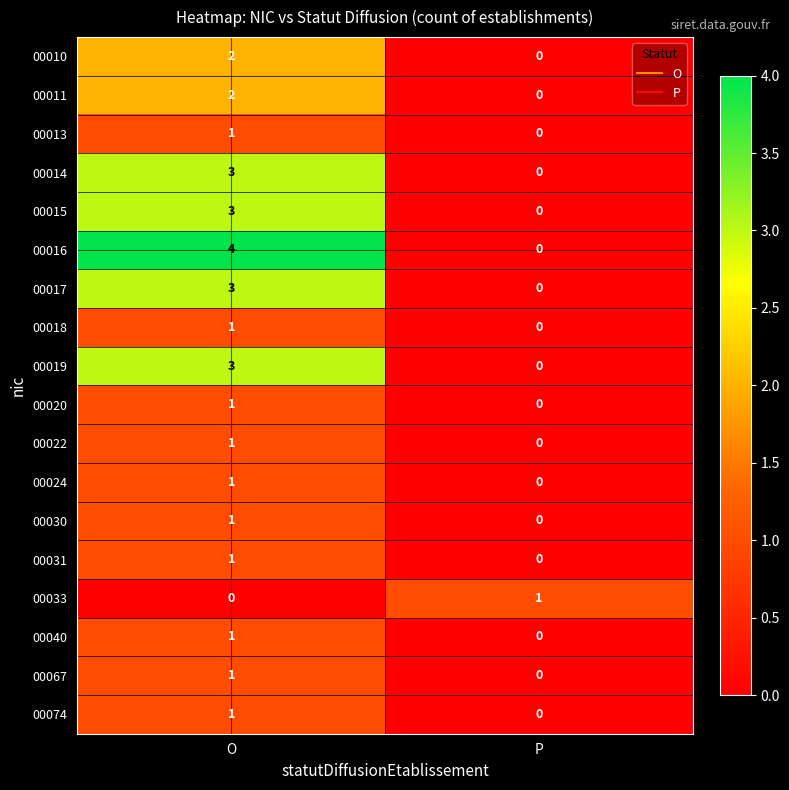

Which category has the highest value in the 00074 series?

O